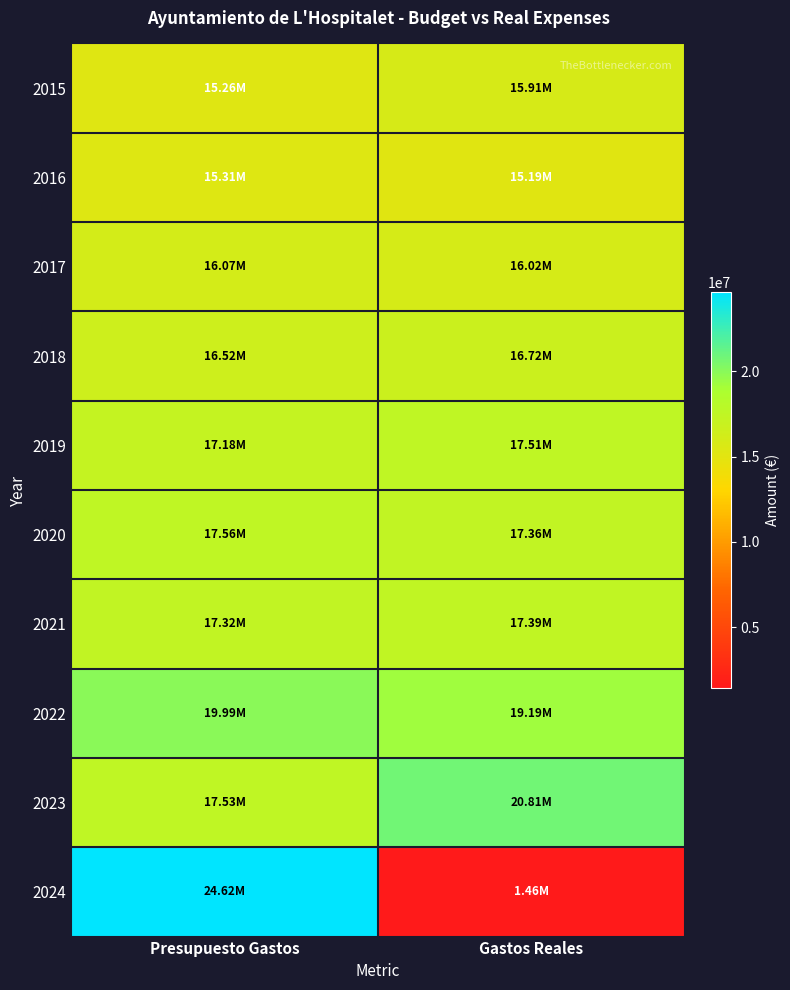

What is the spread (max minus min) of values at Presupuesto Gastos?

9360957.6